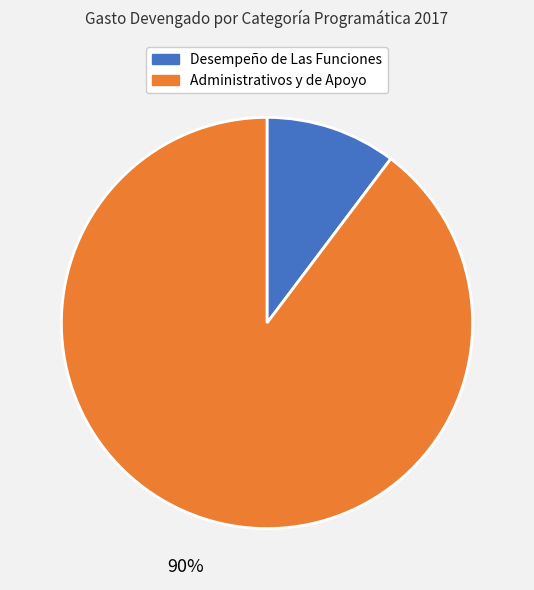

Does any single category account for the majority?

Yes